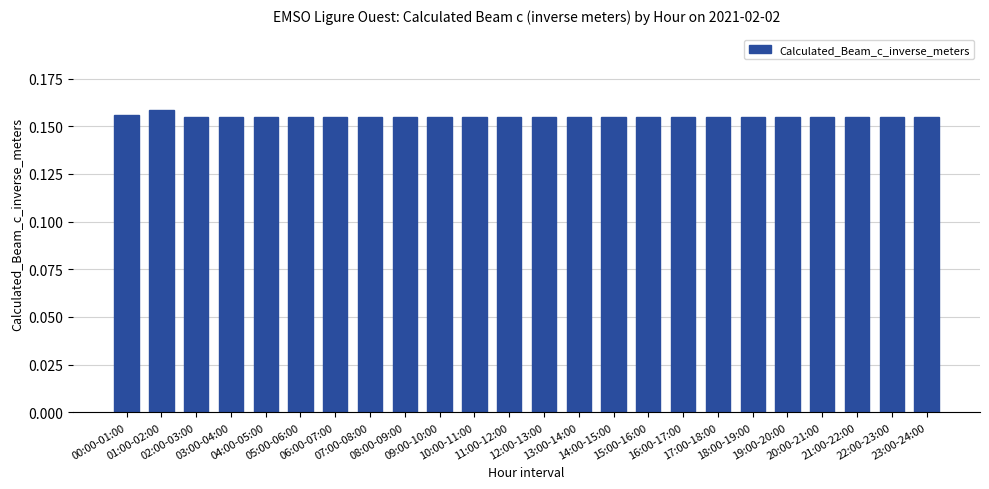

Count the values in the range 0 to 1.

24